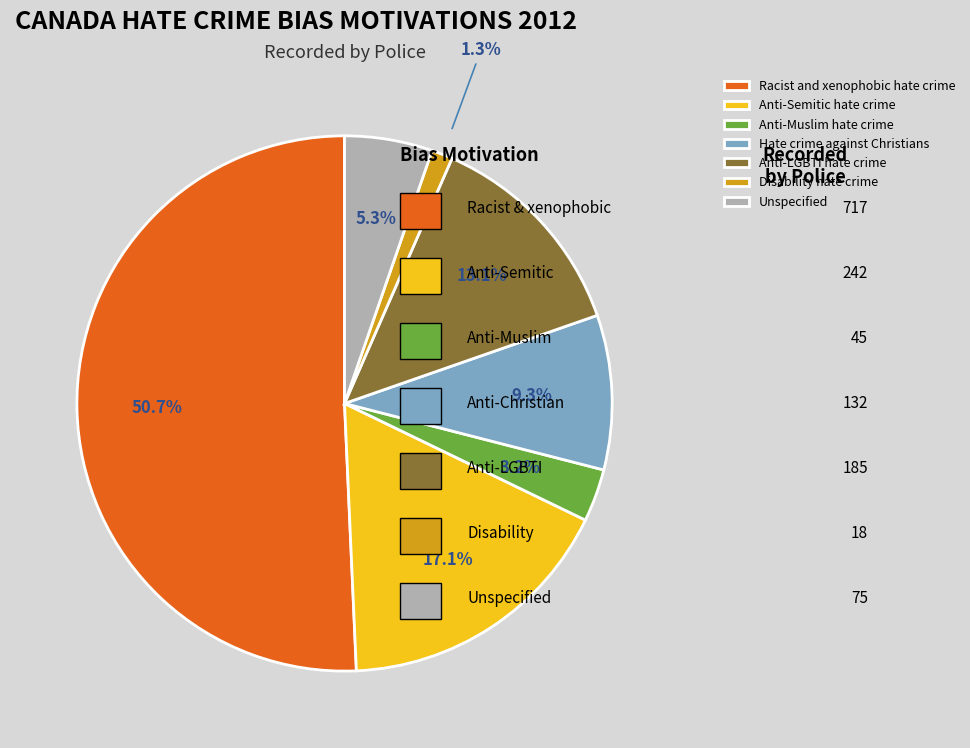

Which category has the biggest portion of the pie?

Racist and xenophobic hate crime